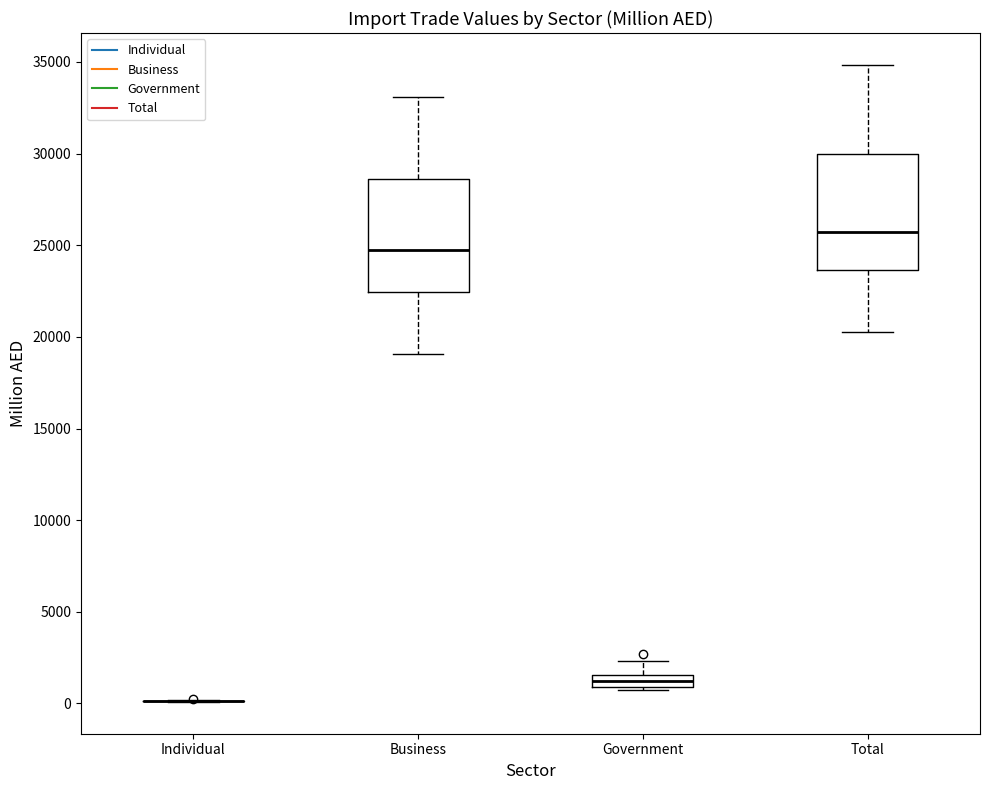

Where does the upper whisker of the box for Total end on the y-axis? The values are not printed on the chart, so give them approximately, as read against the axis.

35000